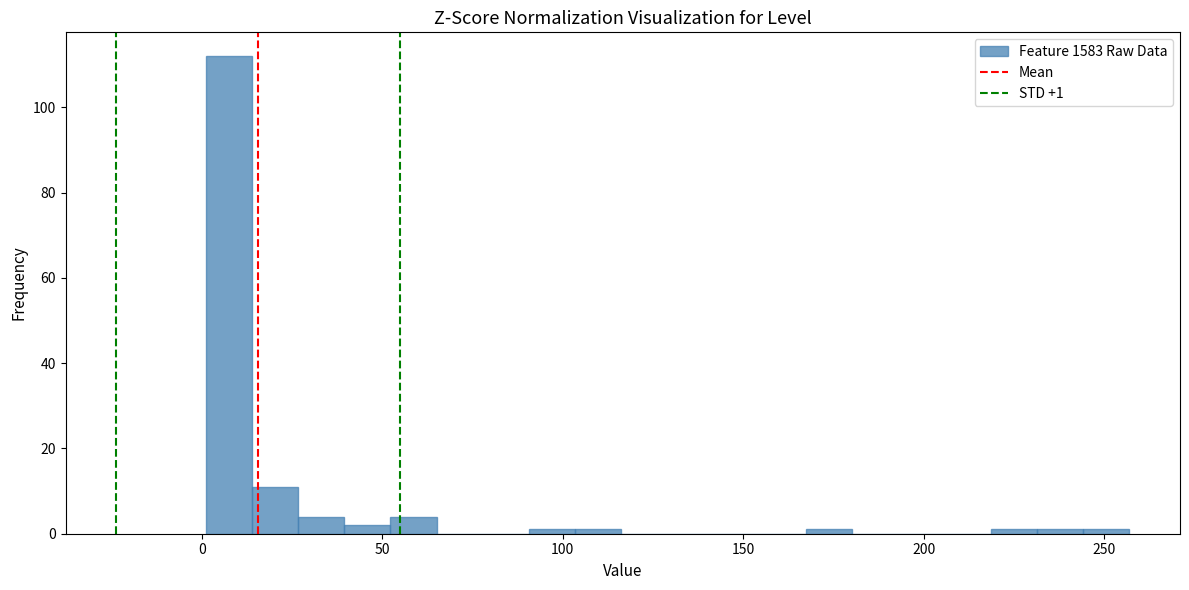

Read against the x-axis, roughly where is the centre of the tallest bar?

5